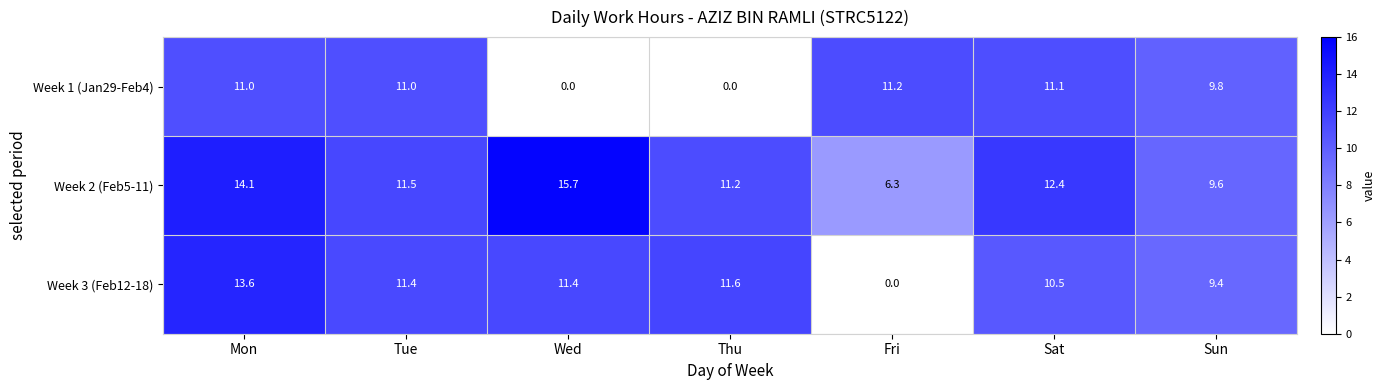

The Week 3 (Feb12-18) series shows 10.5 at Sat. True or false?

True